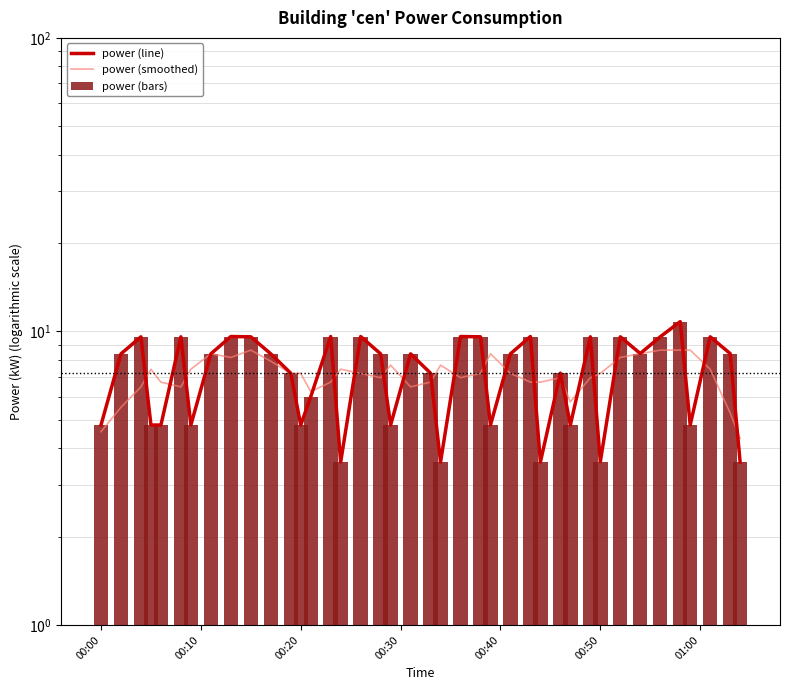

Reading right to left, list all the values displayed in this chart.

power (line): 3.6	8.4	9.6	4.8	10.8	9.6	8.4	9.6	3.6	9.6	4.8	7.2	3.6	9.6	8.4	4.8	9.6	9.6	3.6	7.2	8.4	4.8	8.4	9.6	3.6	9.6	6.0	4.8	7.2	8.4	9.6	9.6	8.4	4.8	9.6	4.8	4.8	9.6	8.4	4.8
power (smoothed): 4.3	5.3	7.4	8.6	8.6	8.6	8.4	8.2	7.2	7.0	5.8	7.0	6.7	6.7	7.2	8.4	7.2	7.0	7.7	6.7	6.5	7.7	7.0	7.2	7.4	6.7	6.2	7.2	7.2	7.9	8.6	8.2	8.4	7.4	6.5	6.7	7.4	6.5	5.5	4.6
power (bars): 3.6	8.4	9.6	4.8	10.8	9.6	8.4	9.6	3.6	9.6	4.8	7.2	3.6	9.6	8.4	4.8	9.6	9.6	3.6	7.2	8.4	4.8	8.4	9.6	3.6	9.6	6.0	4.8	7.2	8.4	9.6	9.6	8.4	4.8	9.6	4.8	4.8	9.6	8.4	4.8